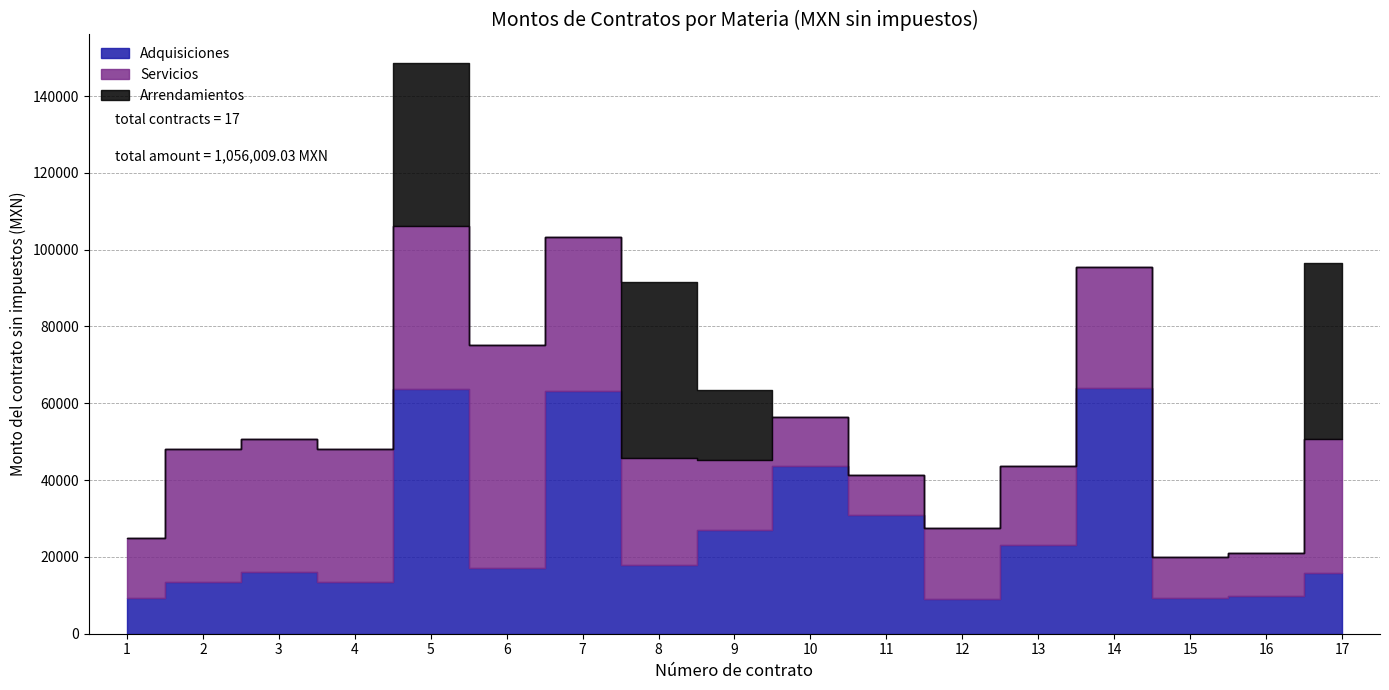

Where is Adquisiciones nearest to the value 36539?

11